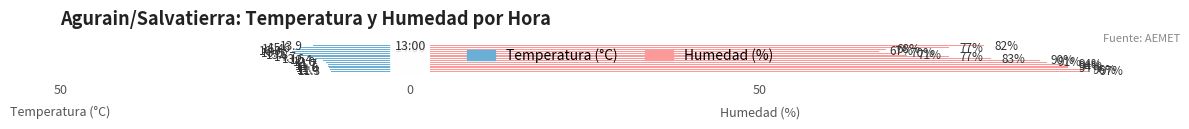

The value of Humedad (%) at 7 is 33.1. True or false?

False